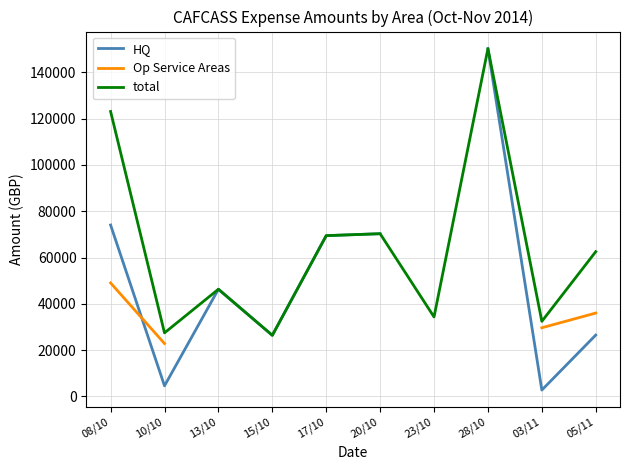

At which label does HQ first exceed 69480?

08/10